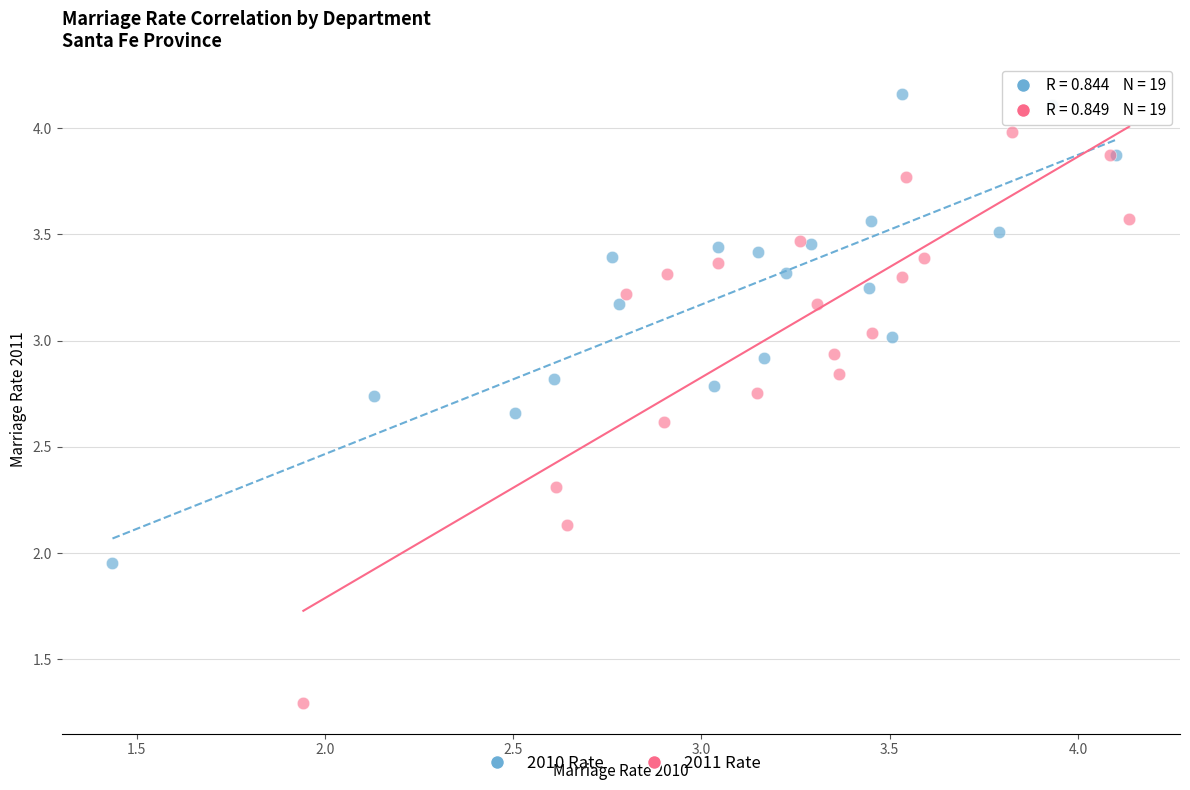

Which series reaches the maximum Y coordinate?

2010 Rate